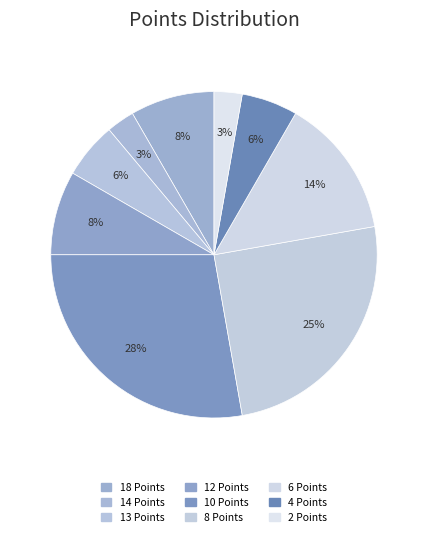

Which slice is the largest?

10 Points